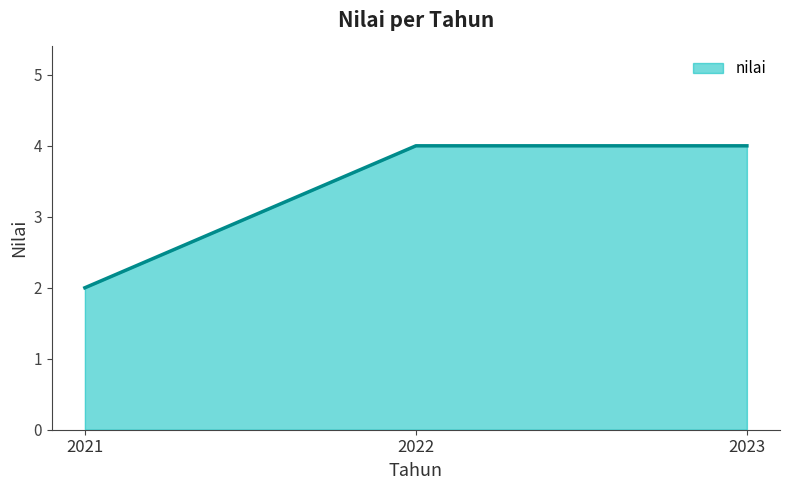

Which label corresponds to the smallest value in the chart?

2021